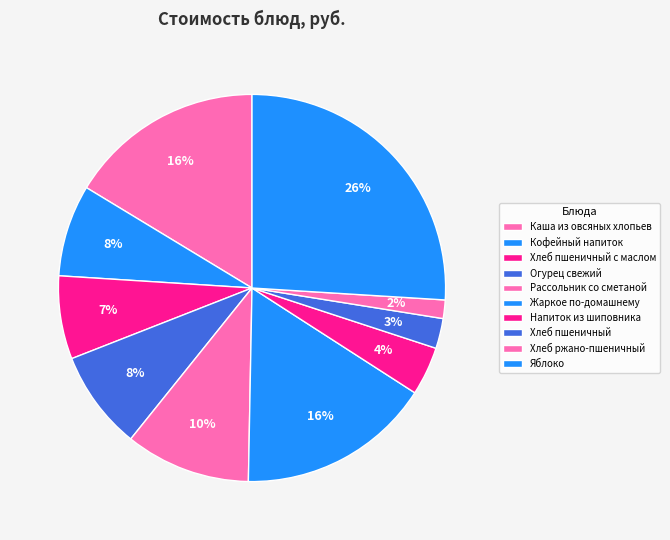

What is the total percentage of Огурец свежий and Жаркое по-домашнему?

24.5%